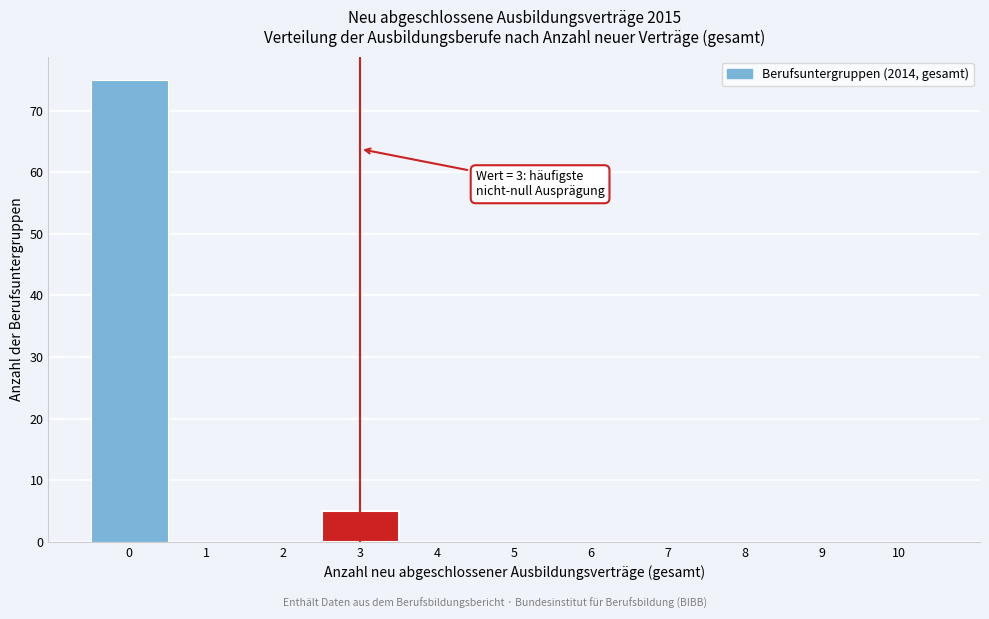

Which range on the x-axis has the tallest bar?

-0.5 to 0.5